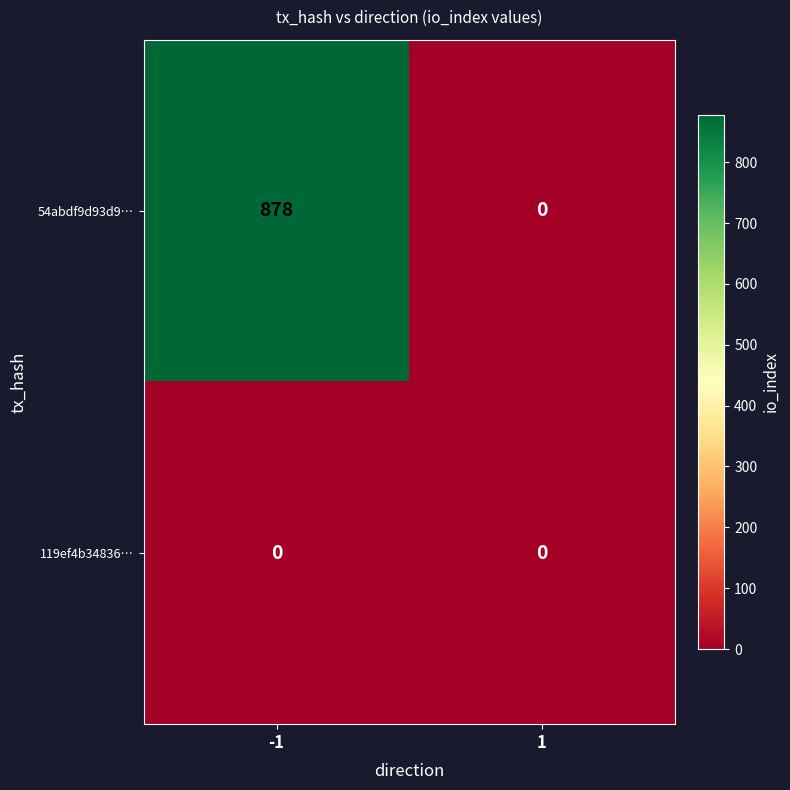

Rank the series by their maximum value, from highest to lowest.

54abdf9d93d9…, 119ef4b34836…